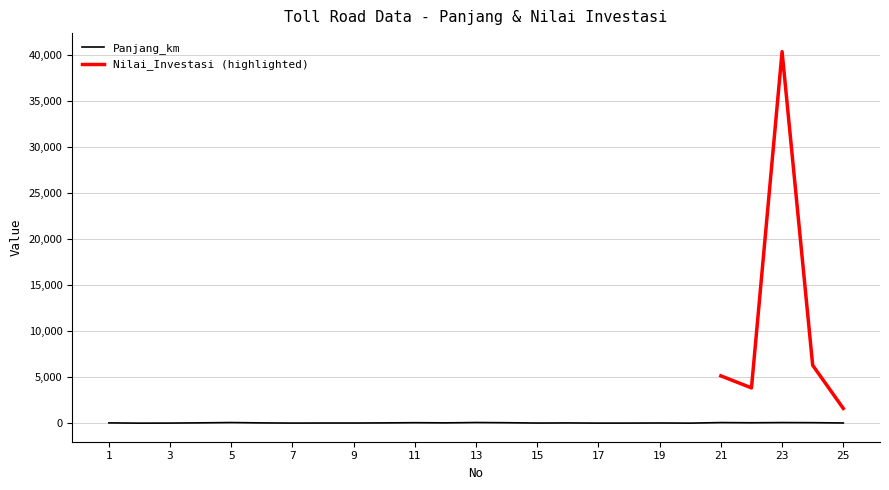

What is the value of the 16th point from the left?

31.3